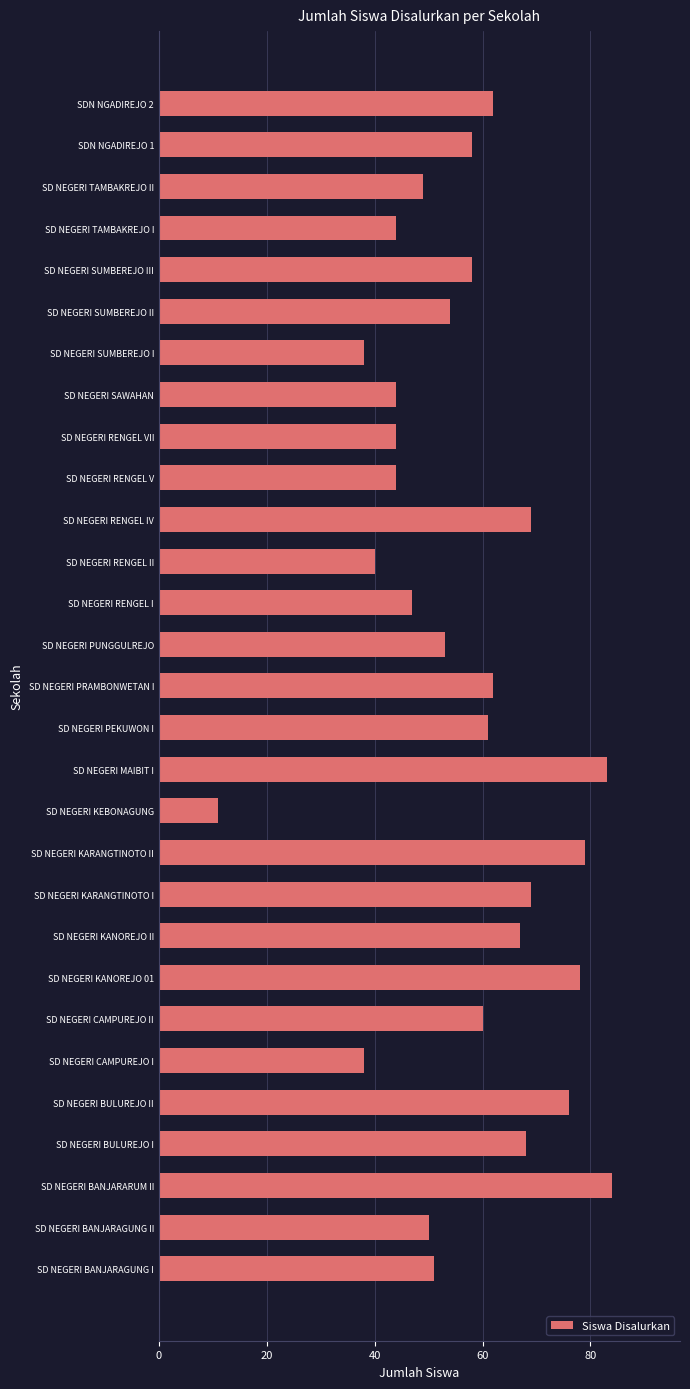

What is the change in value from SD NEGERI BANJARARUM II to SD NEGERI RENGEL IV?

-15